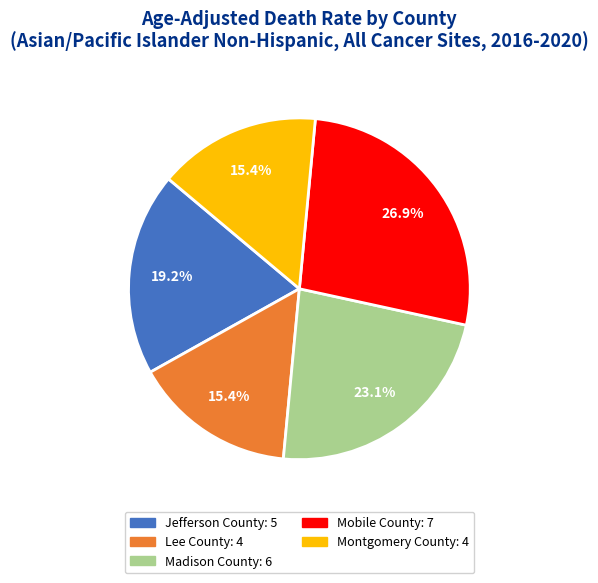

To the nearest percent, what is the combined percentage of Mobile County and Lee County?

42%